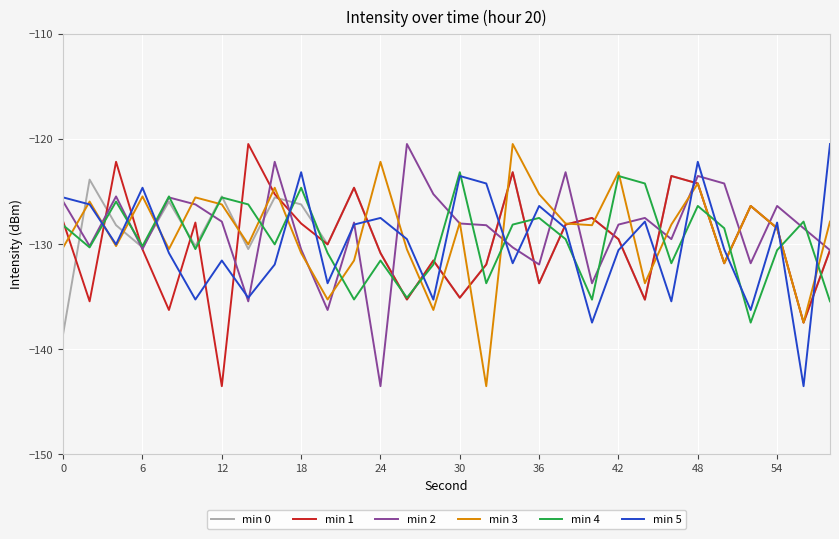

What is the greatest value displayed?

-120.5